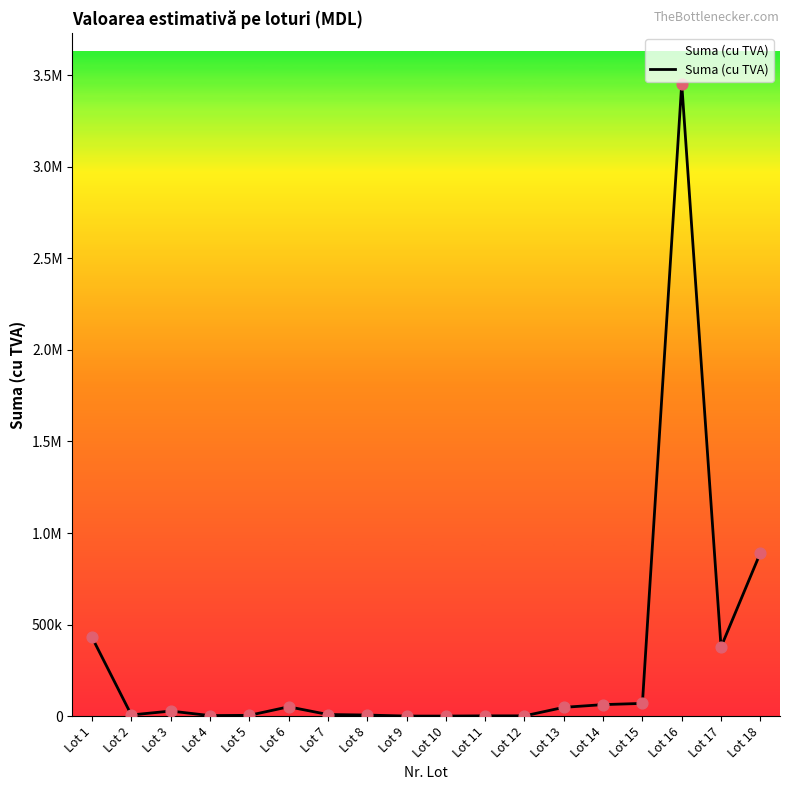

Which has a higher value, Lot 17 or Lot 14?

Lot 17